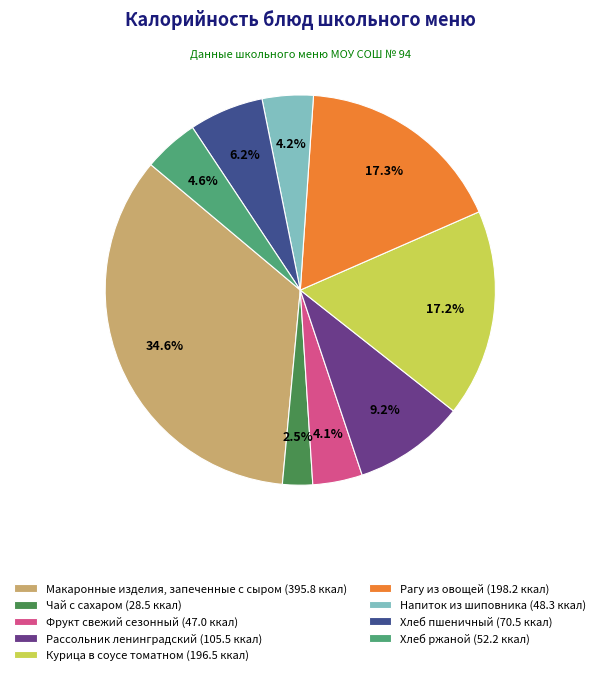

To the nearest percent, what is the average slice percentage?

11%